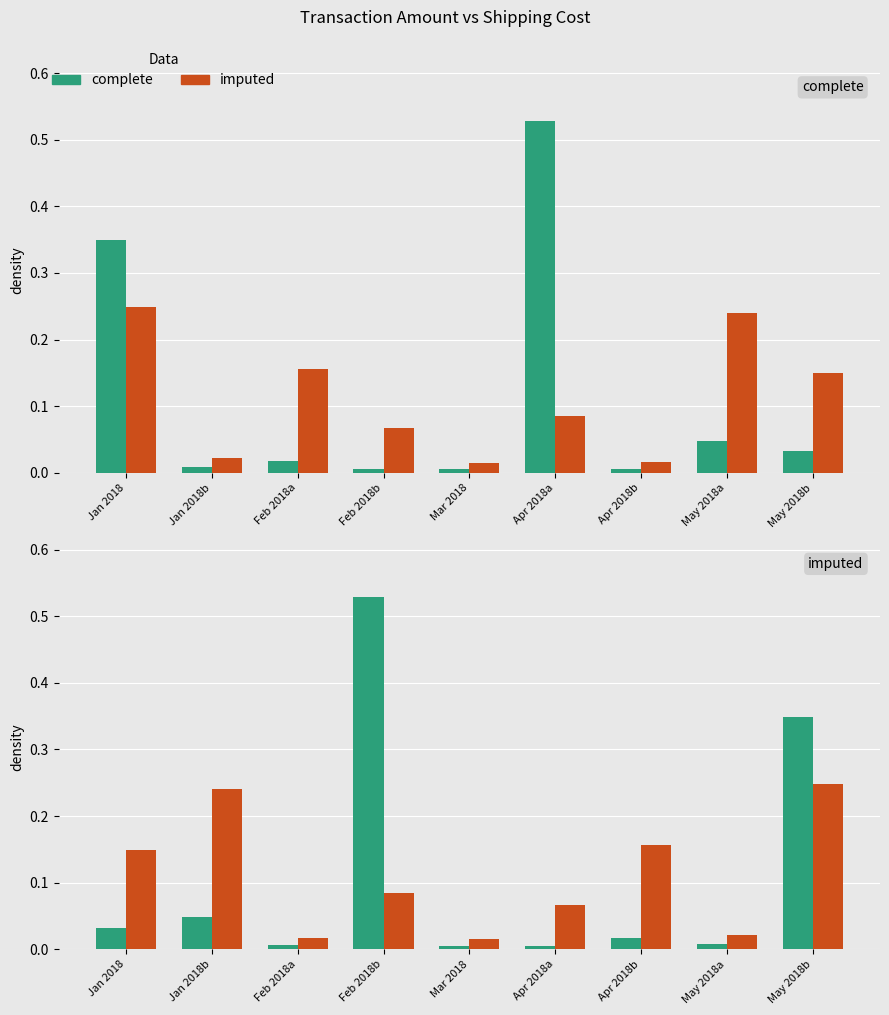

The value of complete at Apr 2018b is 0.0. True or false?

False